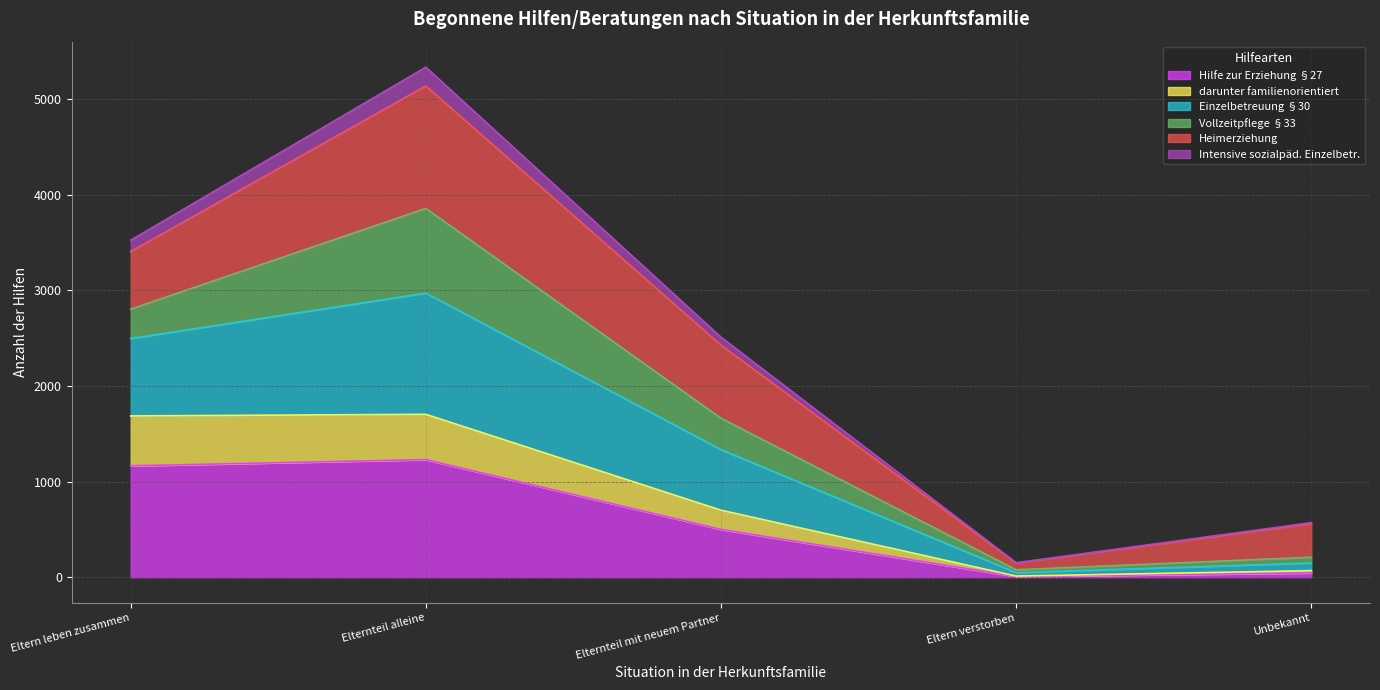

Which series has the widest spread of values?

Einzelbetreuung §30